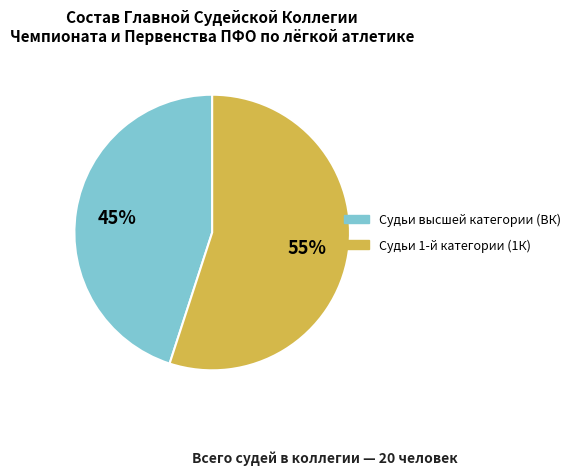

To the nearest percent, what is the difference between the largest and smallest slice percentages?

10%